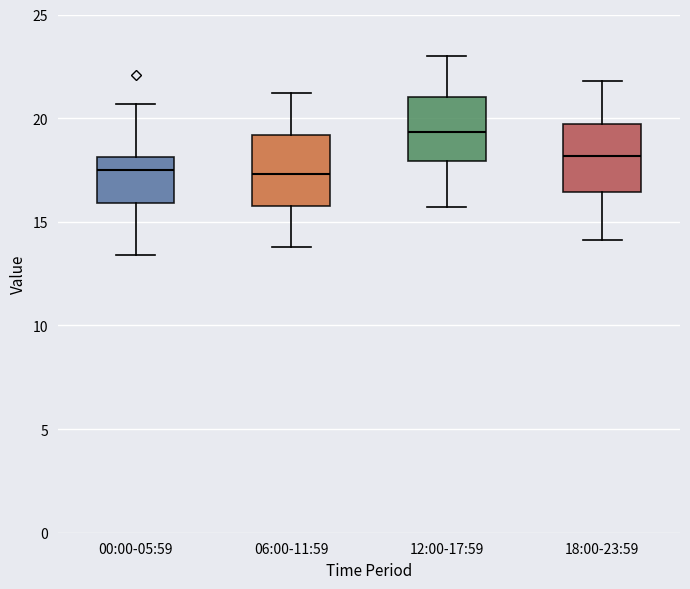

Where does the median line of the box for 06:00-11:59 sit on the y-axis? The values are not printed on the chart, so give them approximately, as read against the axis.

17.5